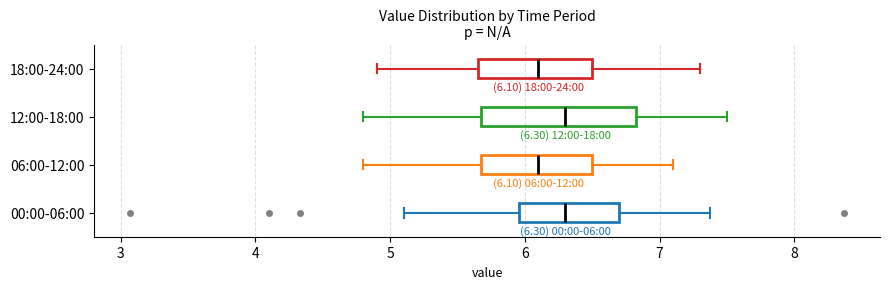

Which box is the widest, from its left edge to its right edge?

12:00-18:00